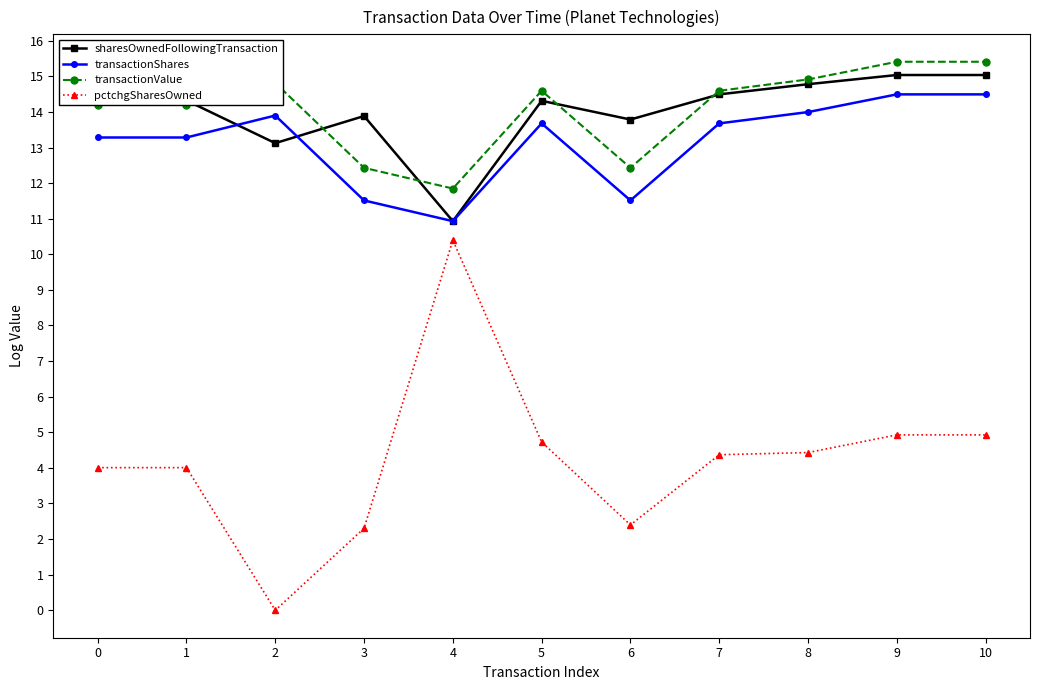

What is the sum of the pctchgSharesOwned values at 4 and 9?

15.3